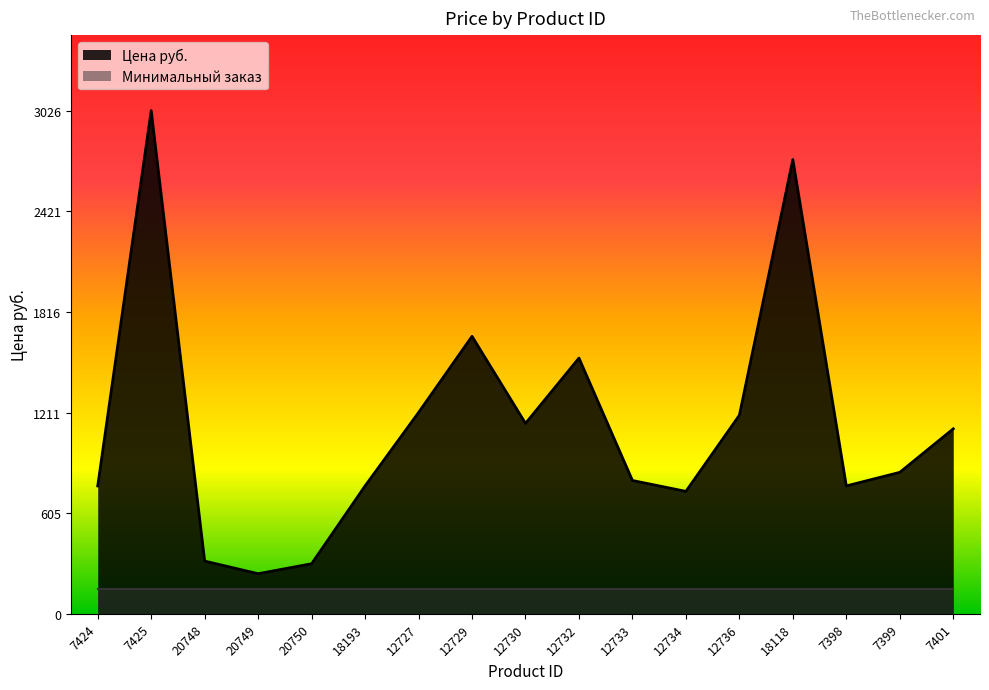

Which category has the highest value across all series?

7425